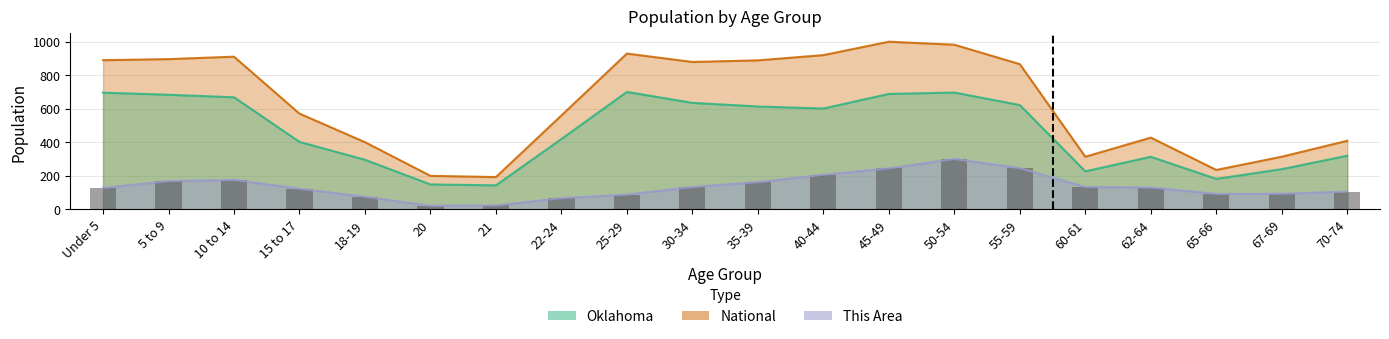

At how many categories does at least one series exceed 752?

10